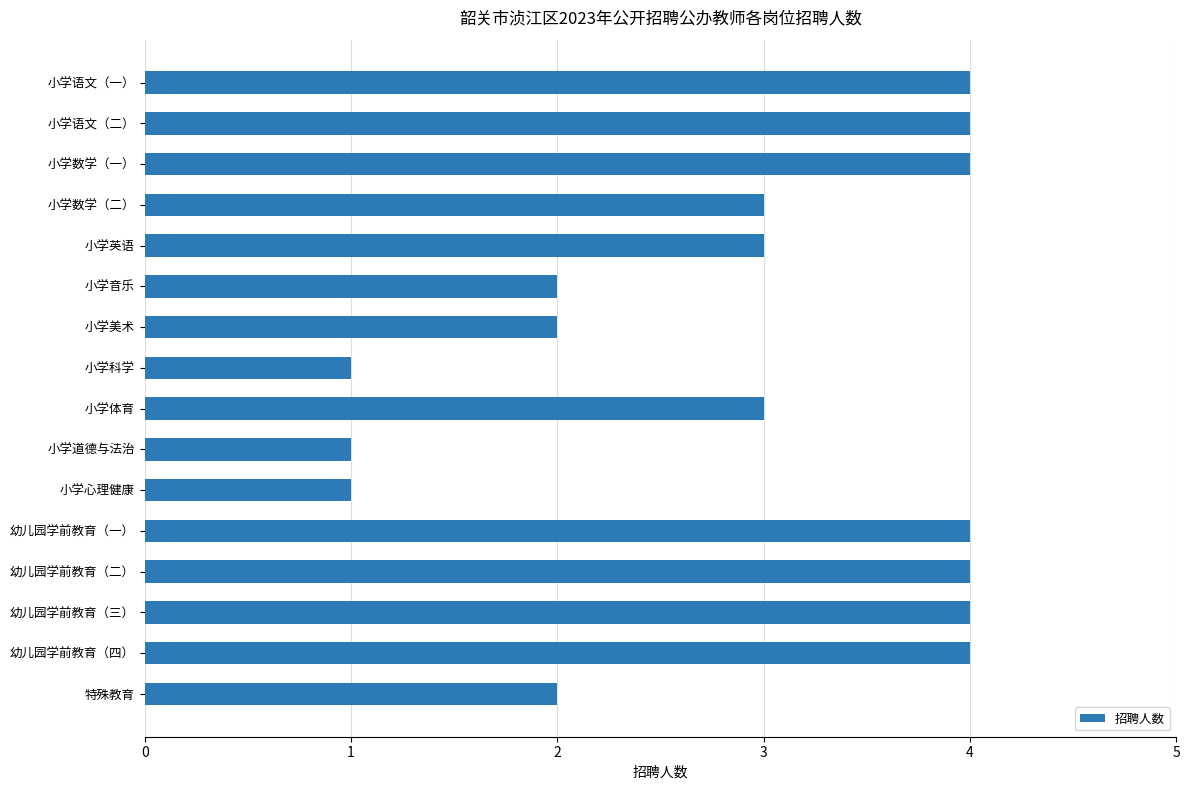

How many data points does each series have?

16